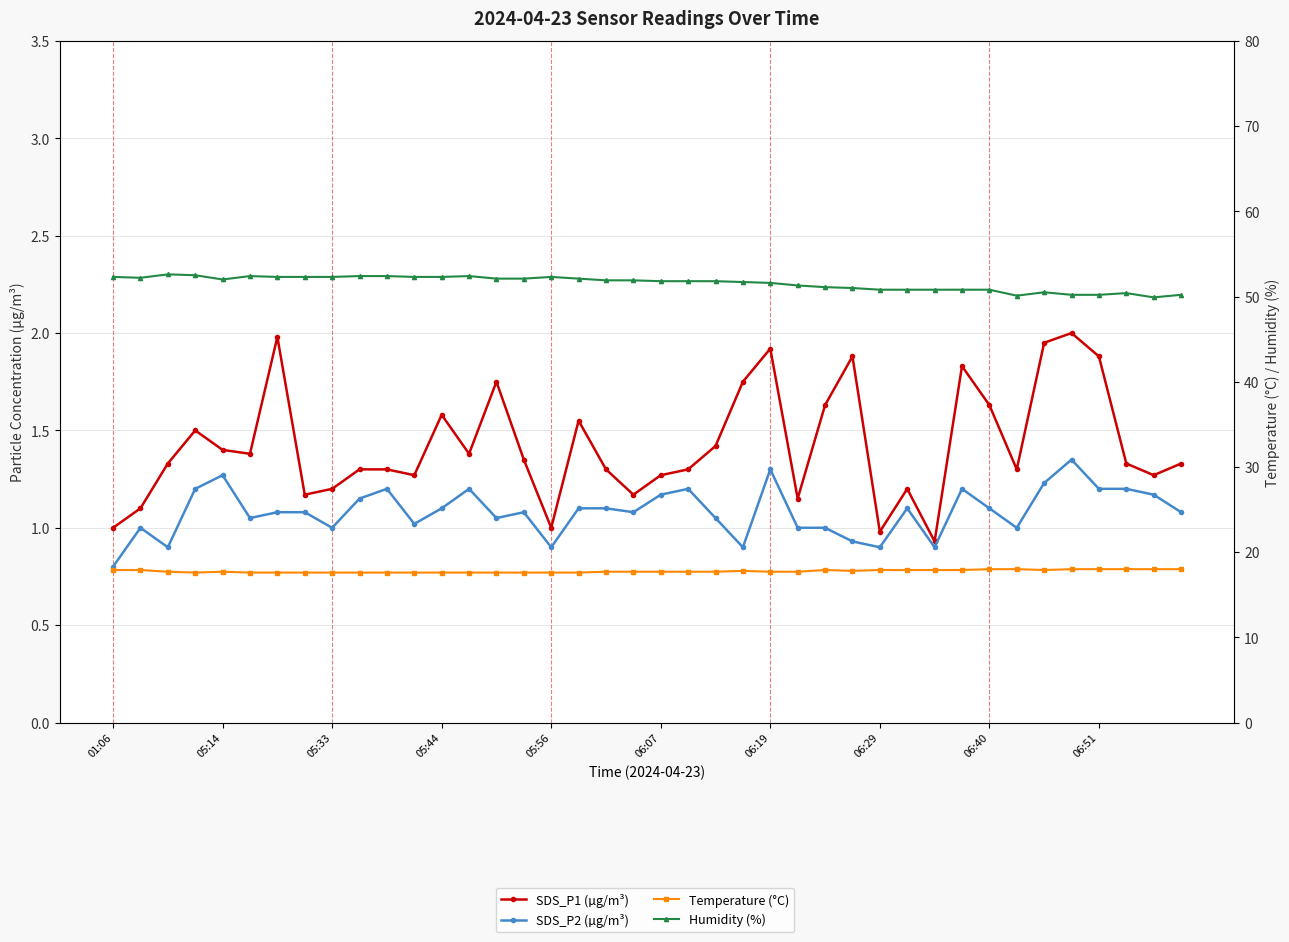

Rank the series at 15 from highest to lowest value.

Humidity (%), Temperature (°C), SDS_P1 (µg/m³), SDS_P2 (µg/m³)